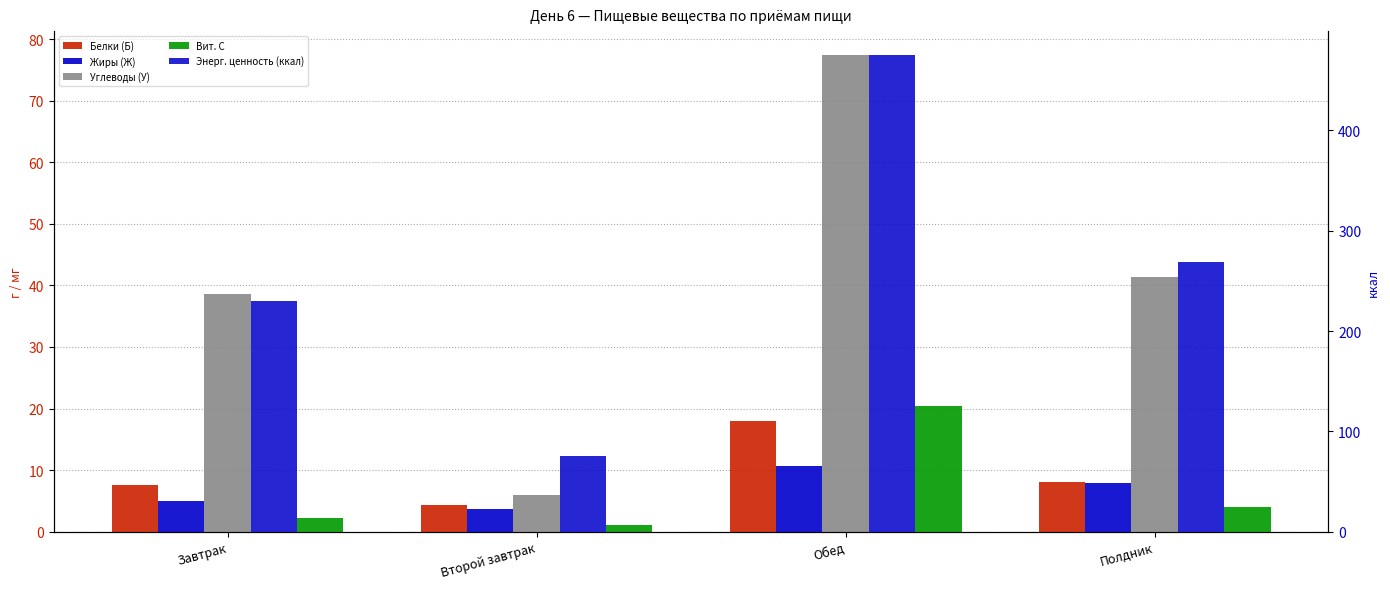

What is the difference between the second highest and minimum values in the Углеводы (У) series?

35.3